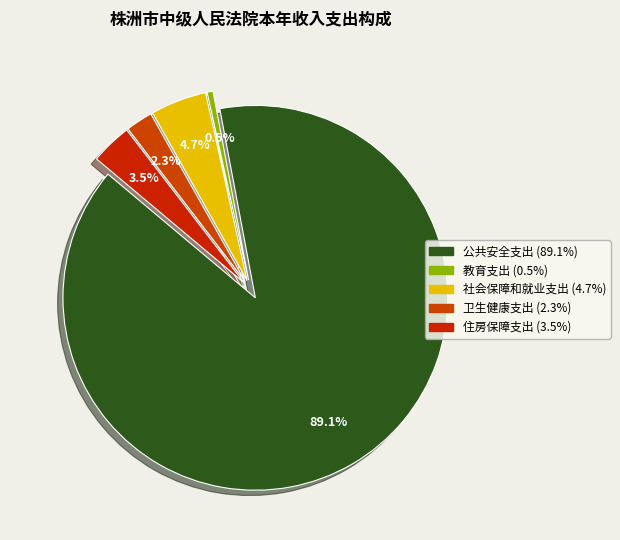

Which category accounts for the majority?

公共安全支出